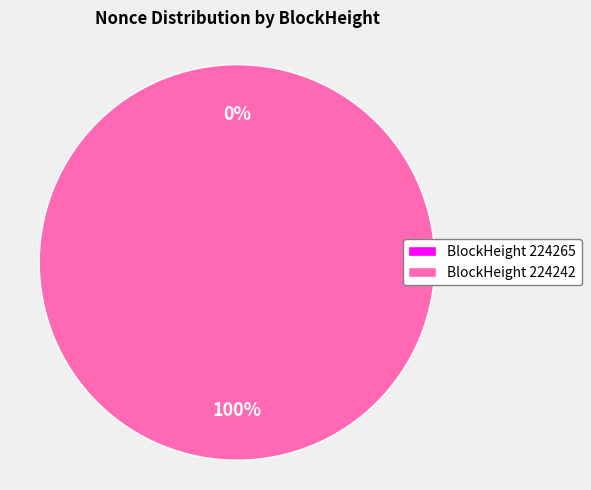

Is there any slice that represents more than half of the pie?

Yes